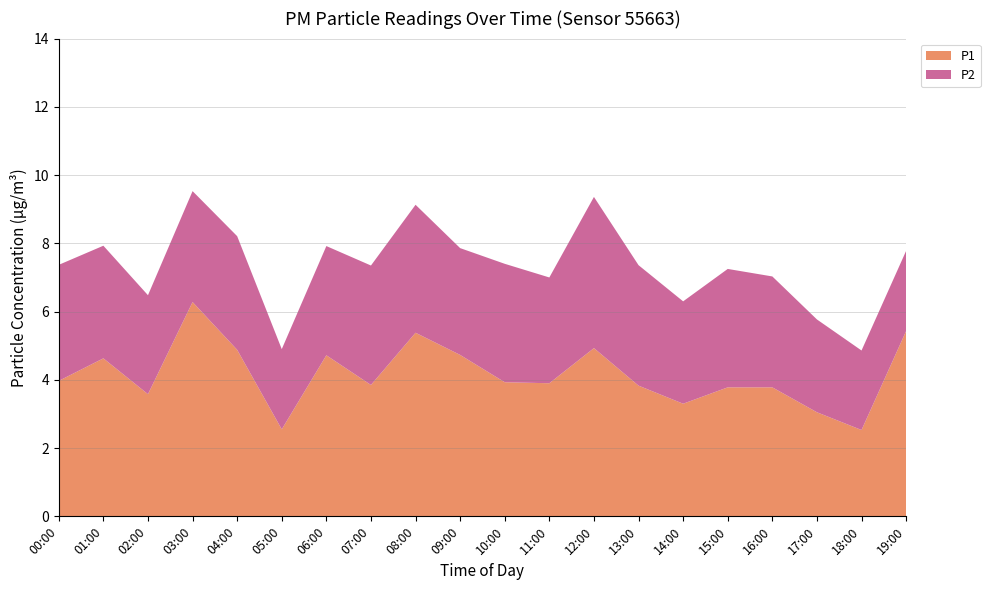

Reading left to right, list all the values displayed in this chart.

P1: 00:00=4.0	01:00=4.6	02:00=3.6	03:00=6.3	04:00=4.9	05:00=2.5	06:00=4.7	07:00=3.9	08:00=5.4	09:00=4.7	10:00=3.9	11:00=3.9	12:00=4.9	13:00=3.8	14:00=3.3	15:00=3.8	16:00=3.8	17:00=3.0	18:00=2.5	19:00=5.4
P2: 00:00=3.4	01:00=3.3	02:00=2.9	03:00=3.2	04:00=3.3	05:00=2.4	06:00=3.2	07:00=3.5	08:00=3.8	09:00=3.1	10:00=3.5	11:00=3.1	12:00=4.4	13:00=3.5	14:00=3.0	15:00=3.5	16:00=3.2	17:00=2.7	18:00=2.3	19:00=2.4